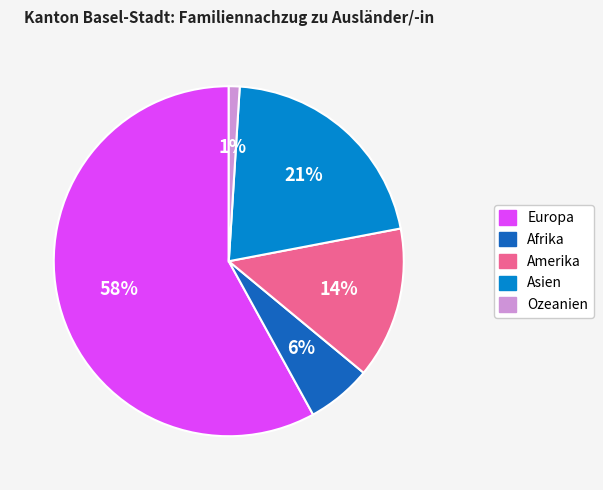

What is the largest slice in the pie chart?

Europa